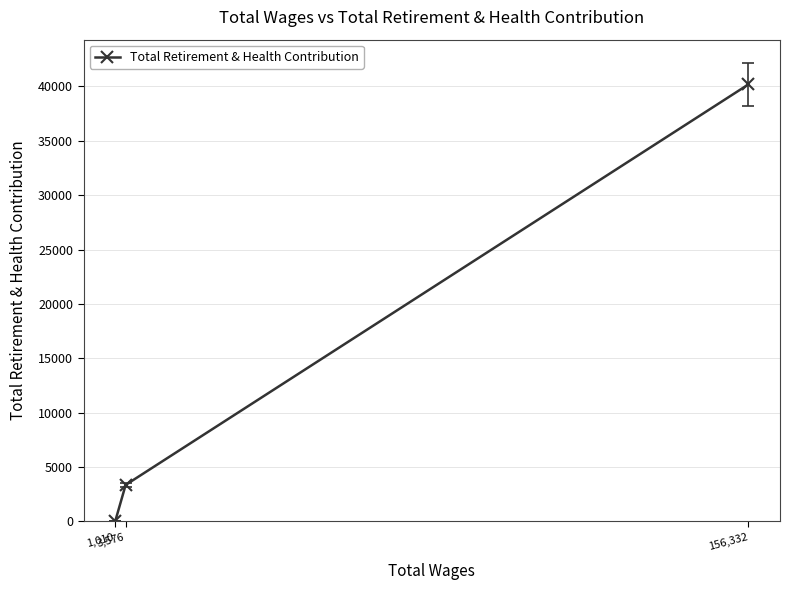

What is the ratio of the value at 156,332 to the value at 3,576?

12.0